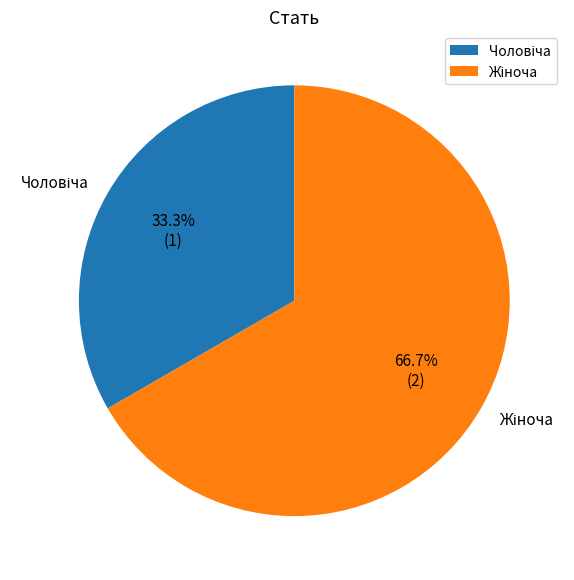

Is there a majority slice in this chart?

Yes